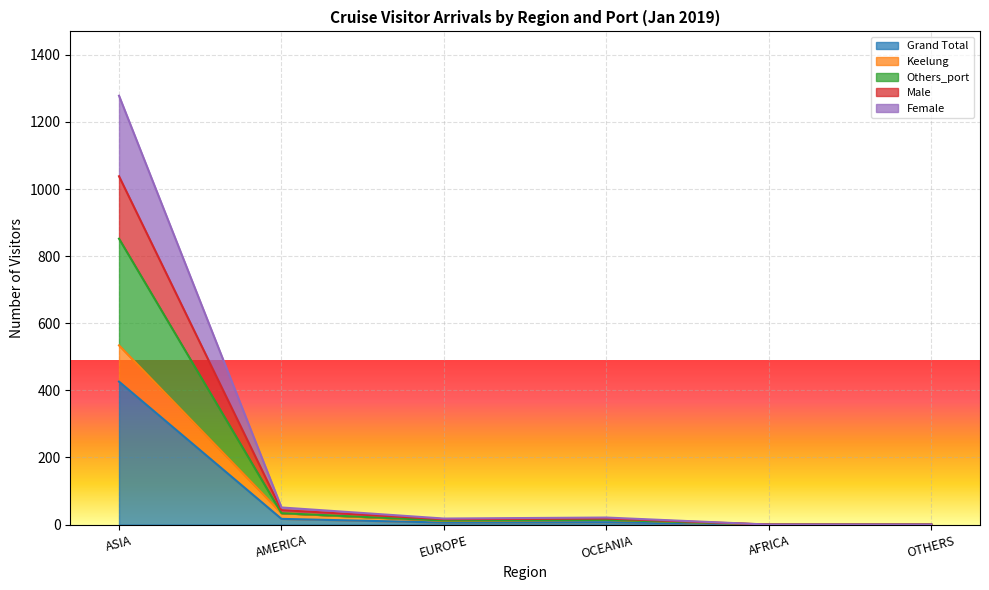

Which category has the highest value across all series?

ASIA